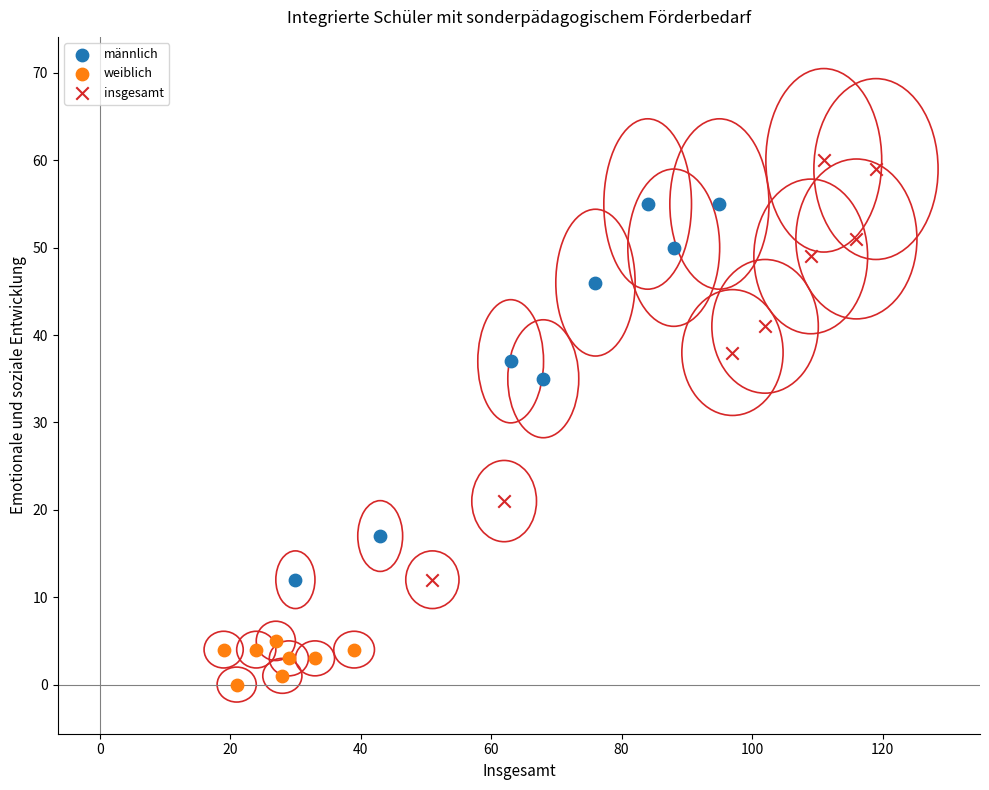

Which series has the widest spread of Y values?

insgesamt